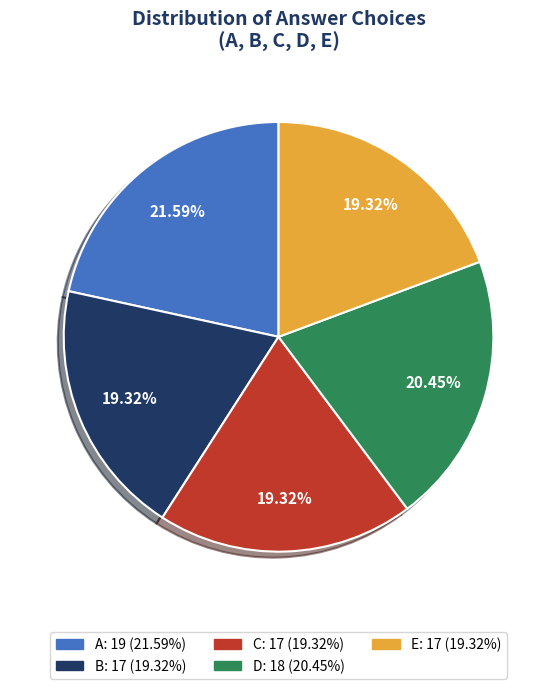

Is C the majority of the pie?

No